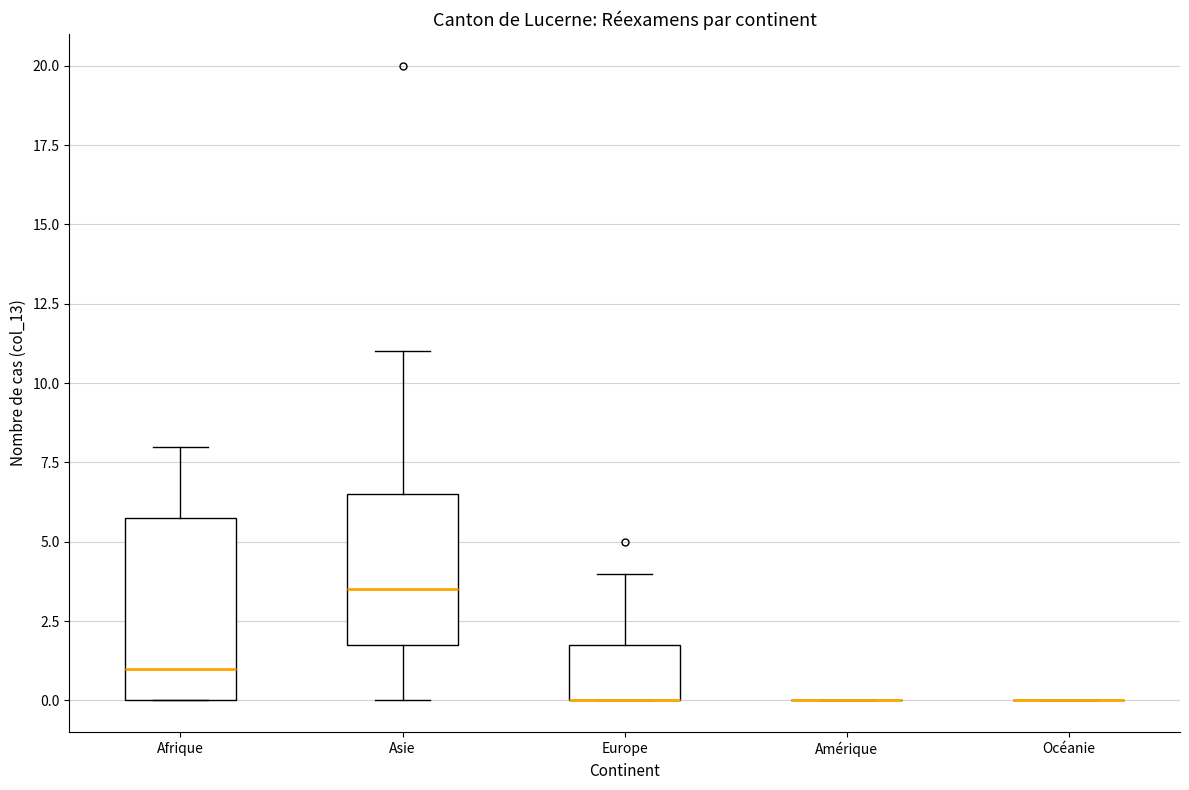

Which box is the tallest, from its lower edge to its upper edge?

Afrique